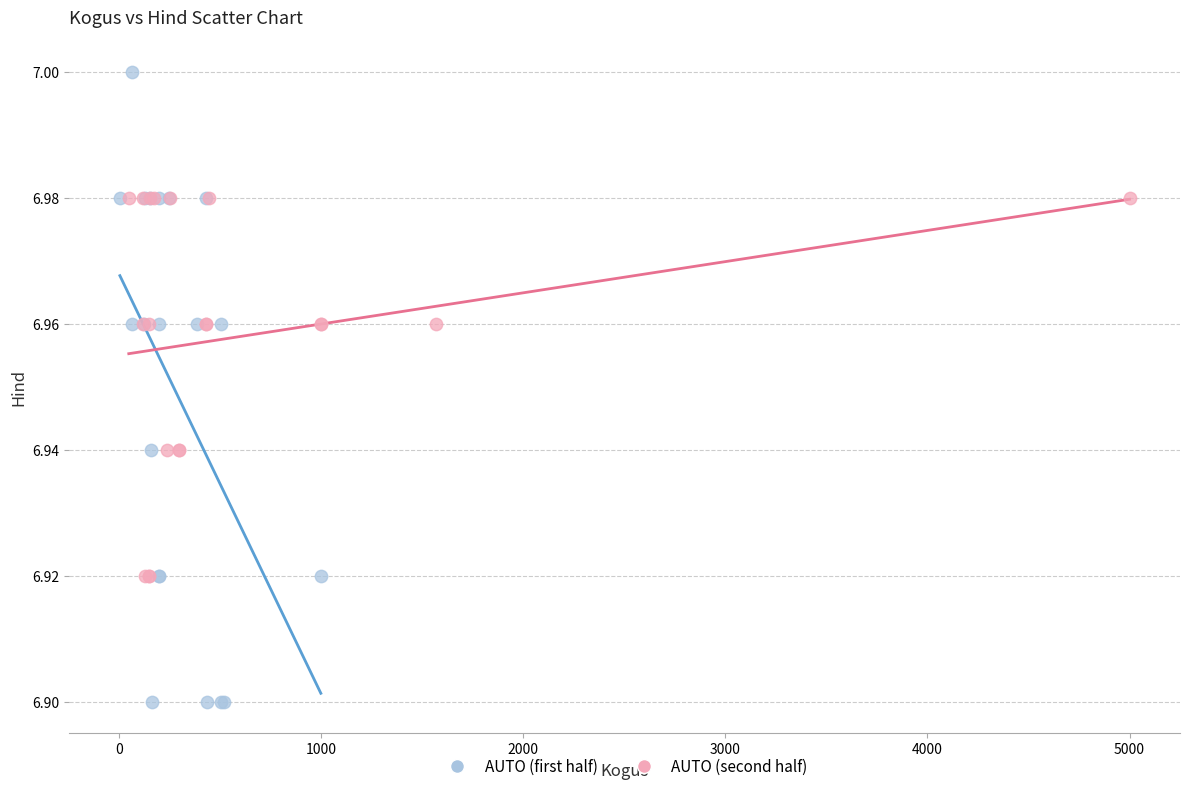

Which series contains the highest Y value?

AUTO (first half)